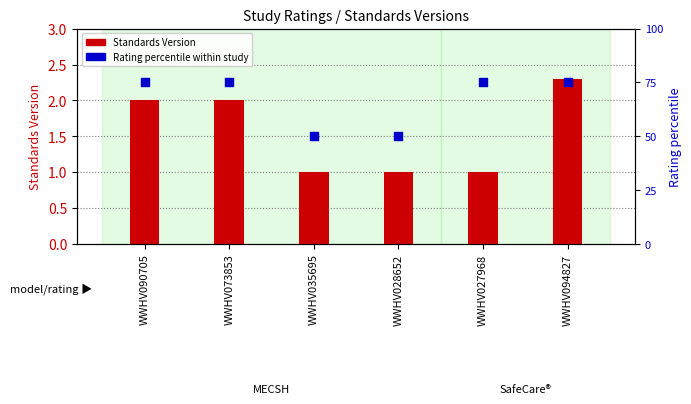

Is the value of Rating percentile within study at WWHV094827 greater than the value of Standards Version at WWHV073853?

Yes